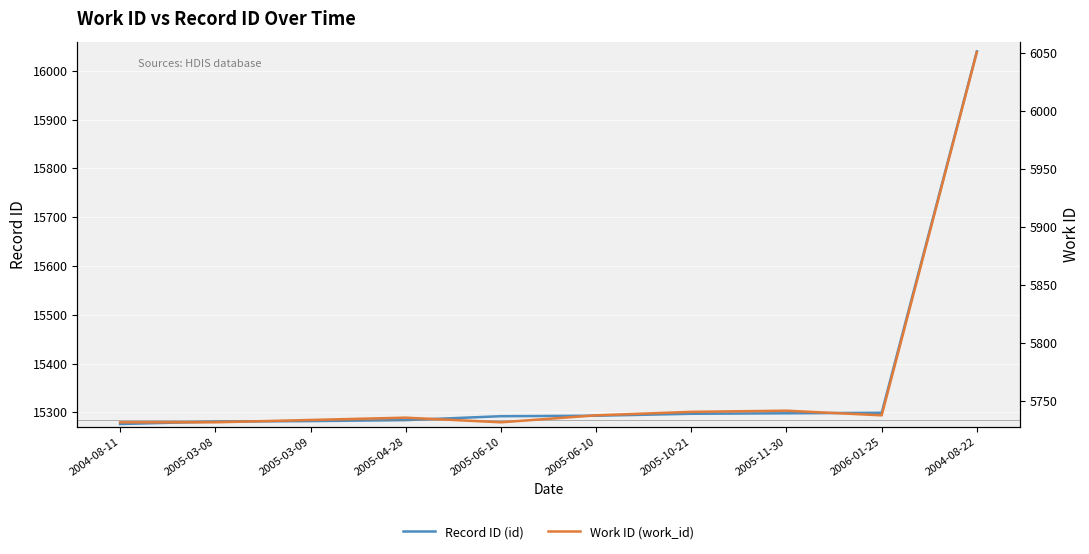

True or false: Work ID (work_id) has a value of 10307 at 2005-06-10.

False